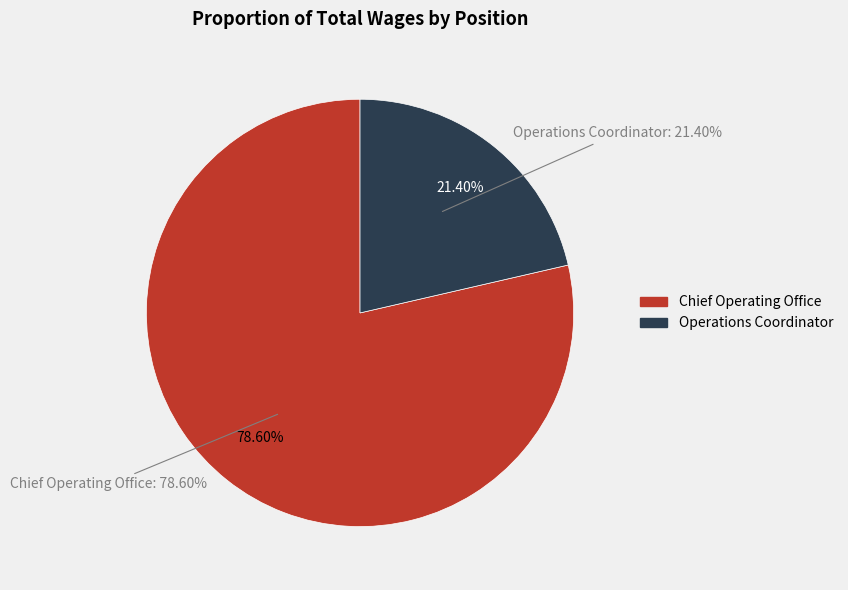

Approximately how many times larger is the value at Chief Operating Office compared to Operations Coordinator?

3.7